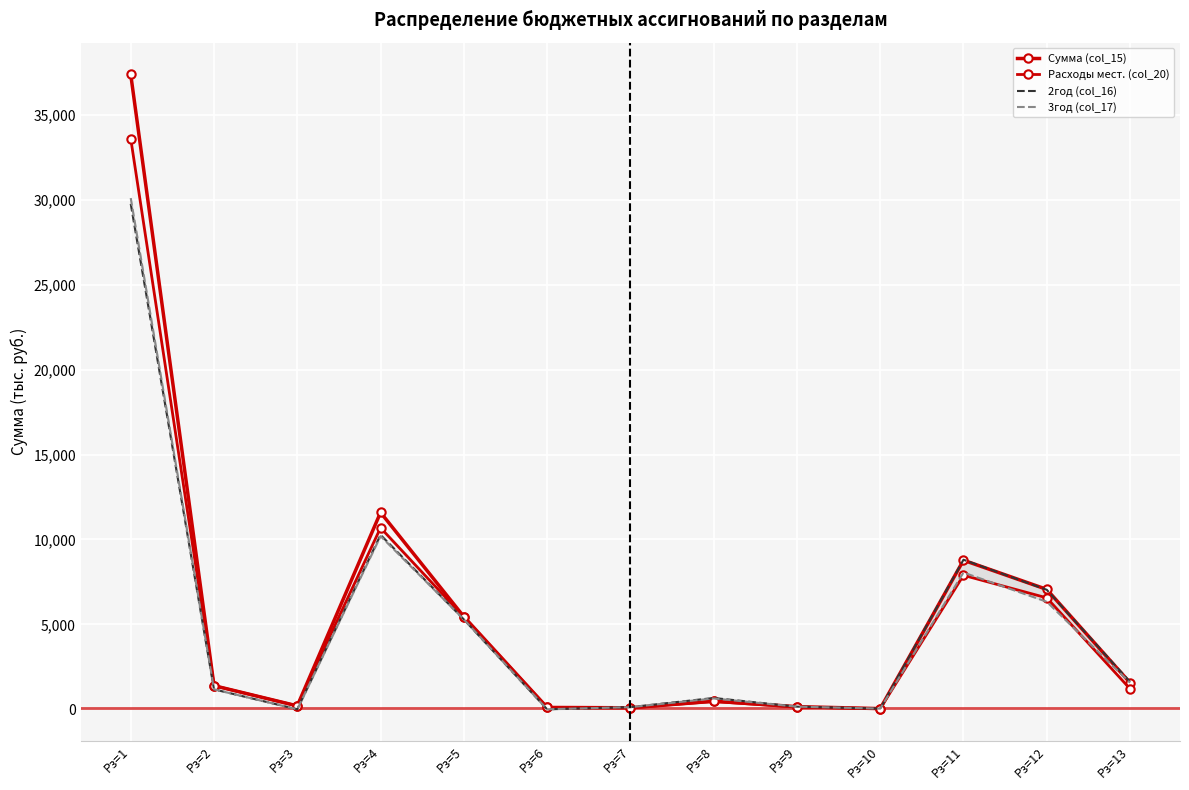

Rank the series by their maximum value, from highest to lowest.

Сумма (col_15), Расходы мест. (col_20), 3год (col_17), 2год (col_16)